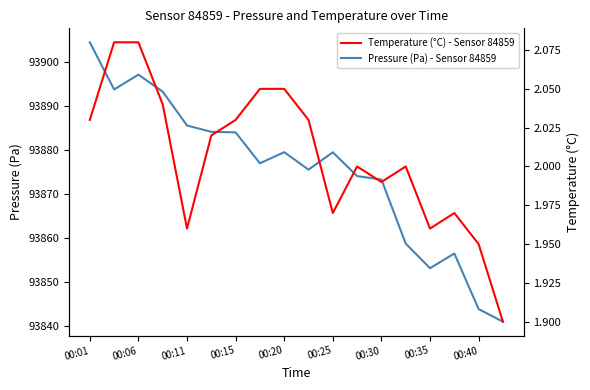

At how many categories does at least one series exceed 16235?

18